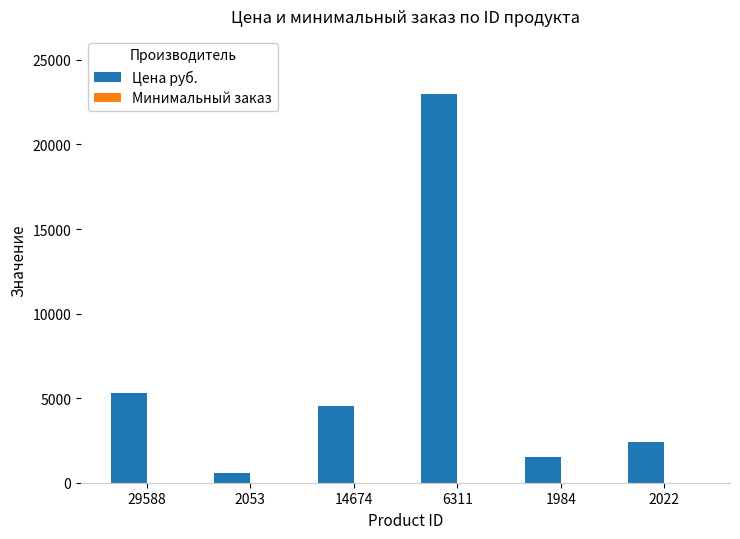

At which category is the sum across all series the highest?

6311